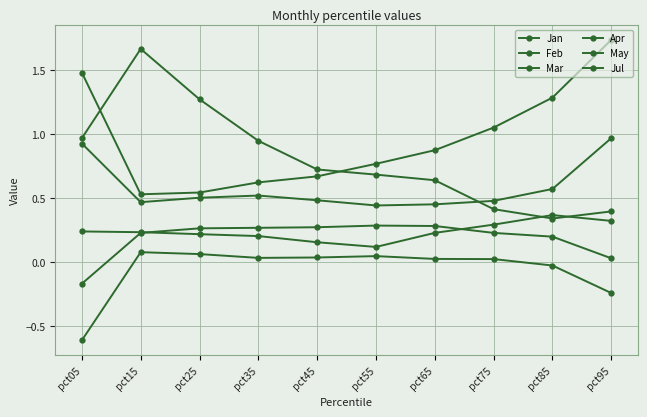

At which category is the sum across all series the highest?

pct95